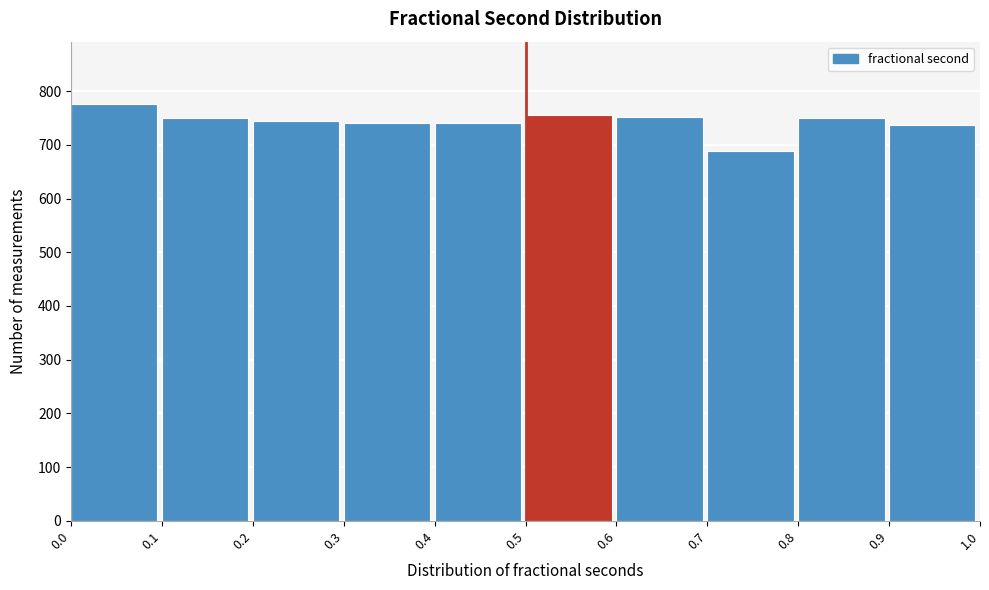

Which range on the x-axis has the tallest bar?

0.0 to 0.1